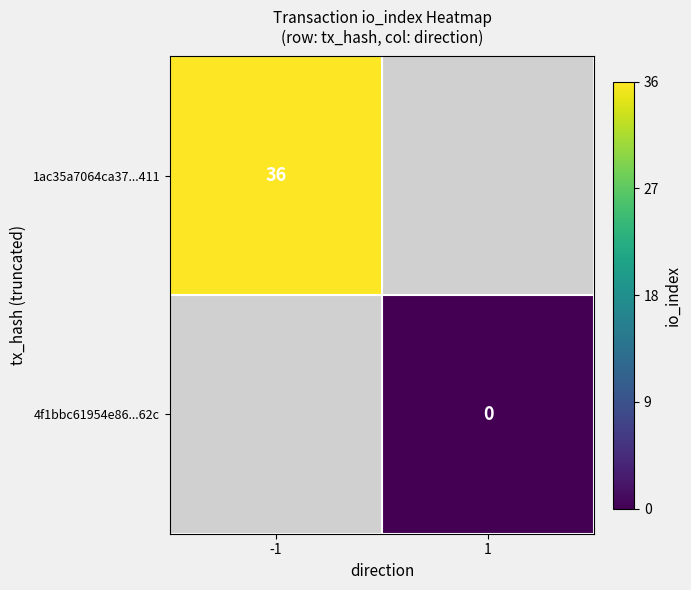

At how many categories does at least one series exceed 17?

1